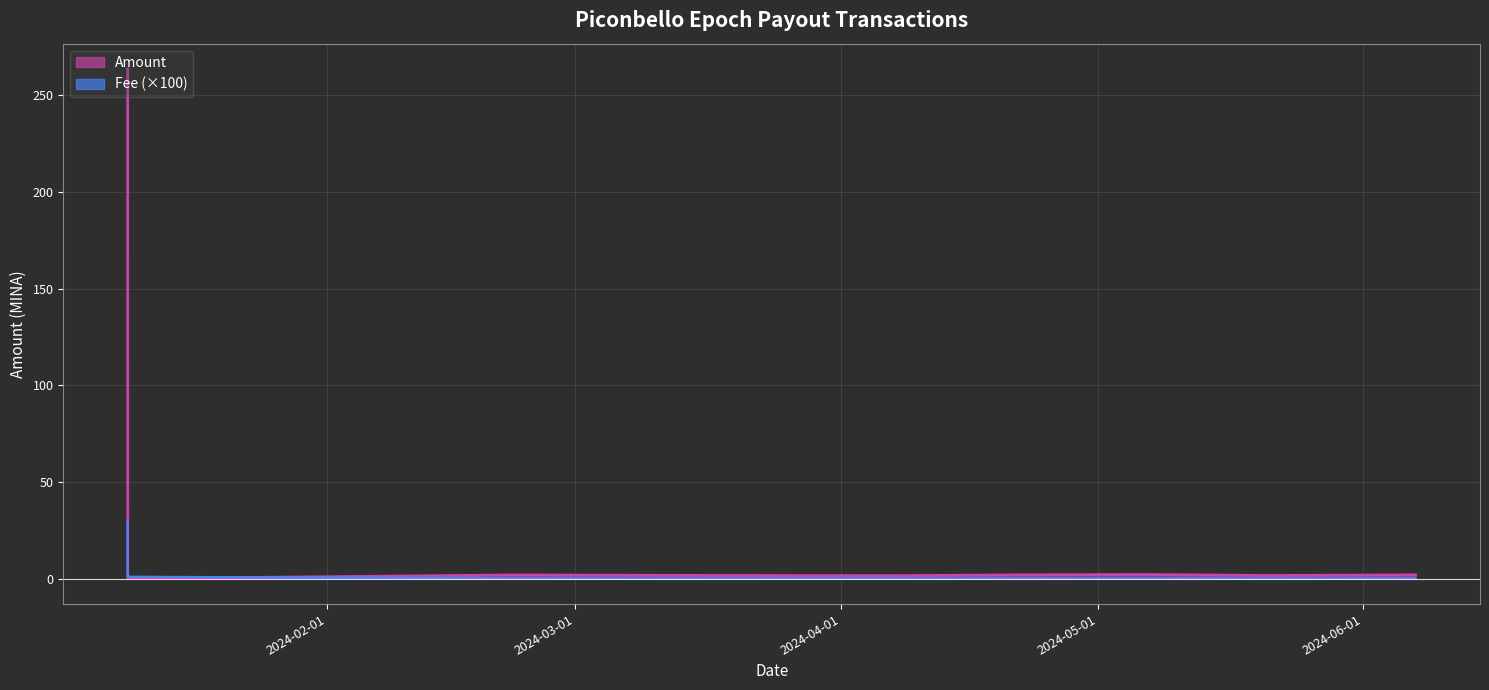

Rank the categories by Amount value from highest to lowest.

2024-01-08 16:36:00, 2024-05-06 04:48:00, 2024-04-22 01:30:00, 2024-06-07 03:18:00, 2024-02-22 10:24:00, 2024-03-08 12:06:00, 2024-05-20 23:27:00, 2024-03-23 01:24:00, 2024-04-06 20:48:00, 2024-01-08 16:45:00